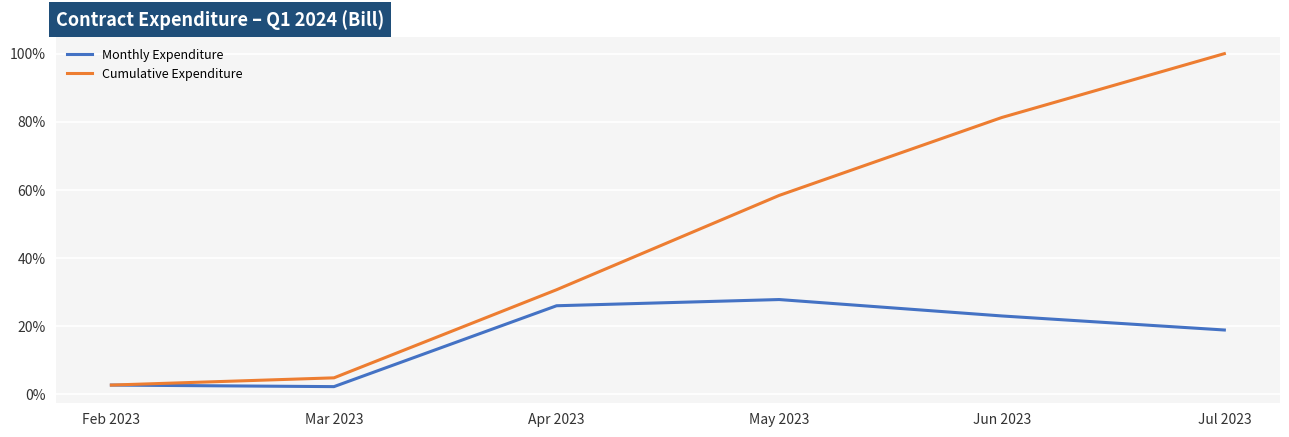

List the series in order of their overall mean, highest first.

Cumulative Expenditure, Monthly Expenditure